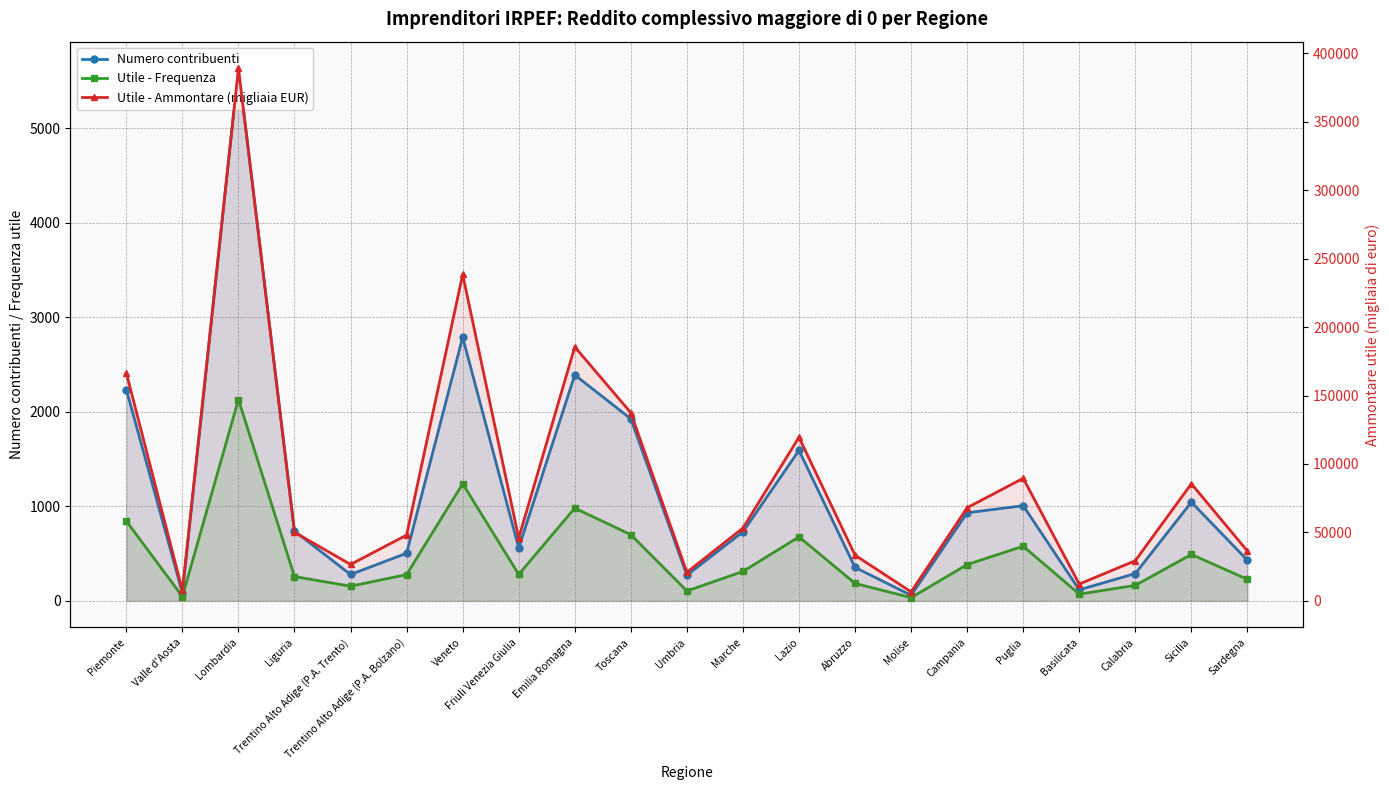

What is the difference between the second highest and second lowest values in the Numero contribuenti series?

2706